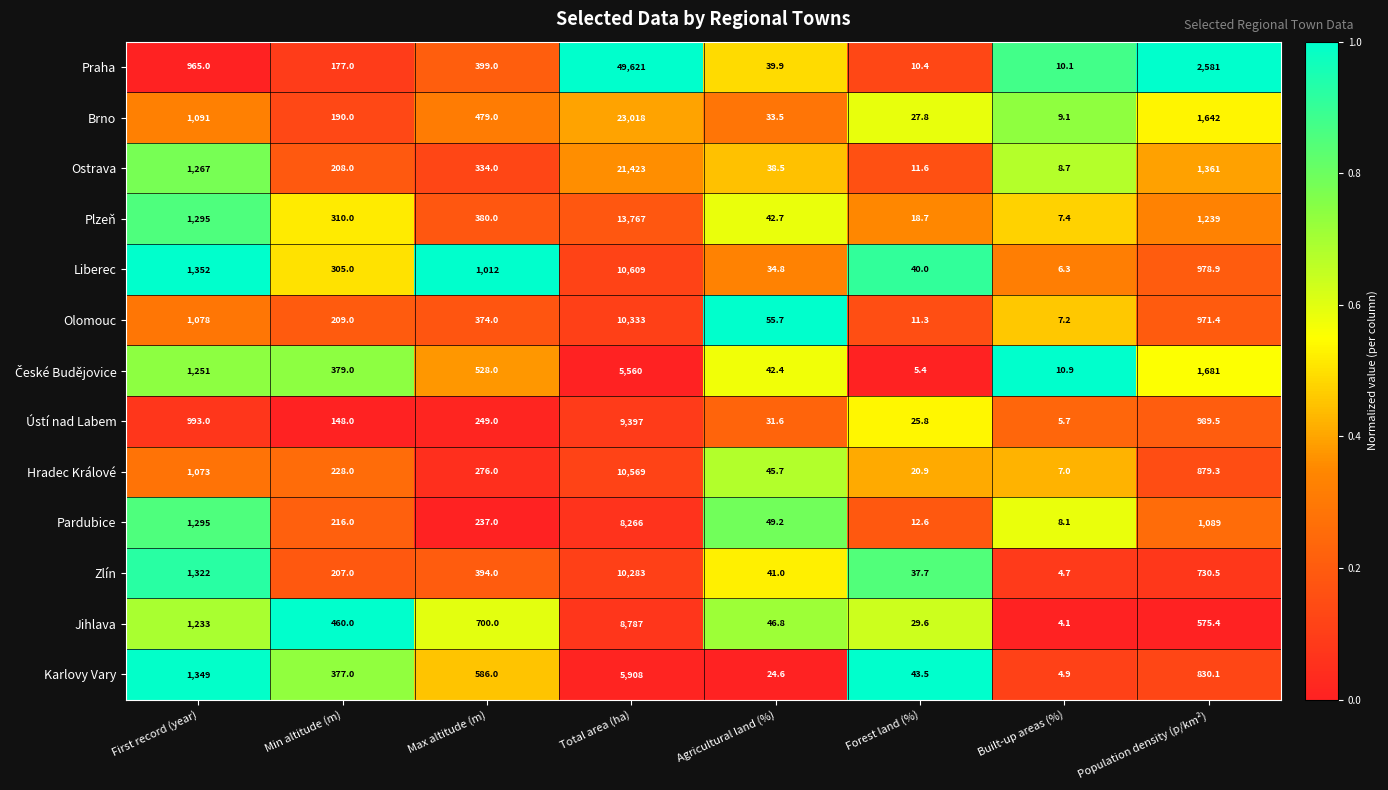

What is the spread (max minus min) of values at Min altitude (m)?

312.0